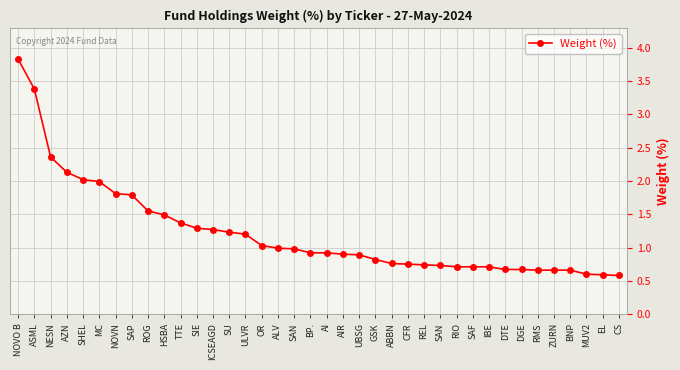

How many data points does each series have?

38